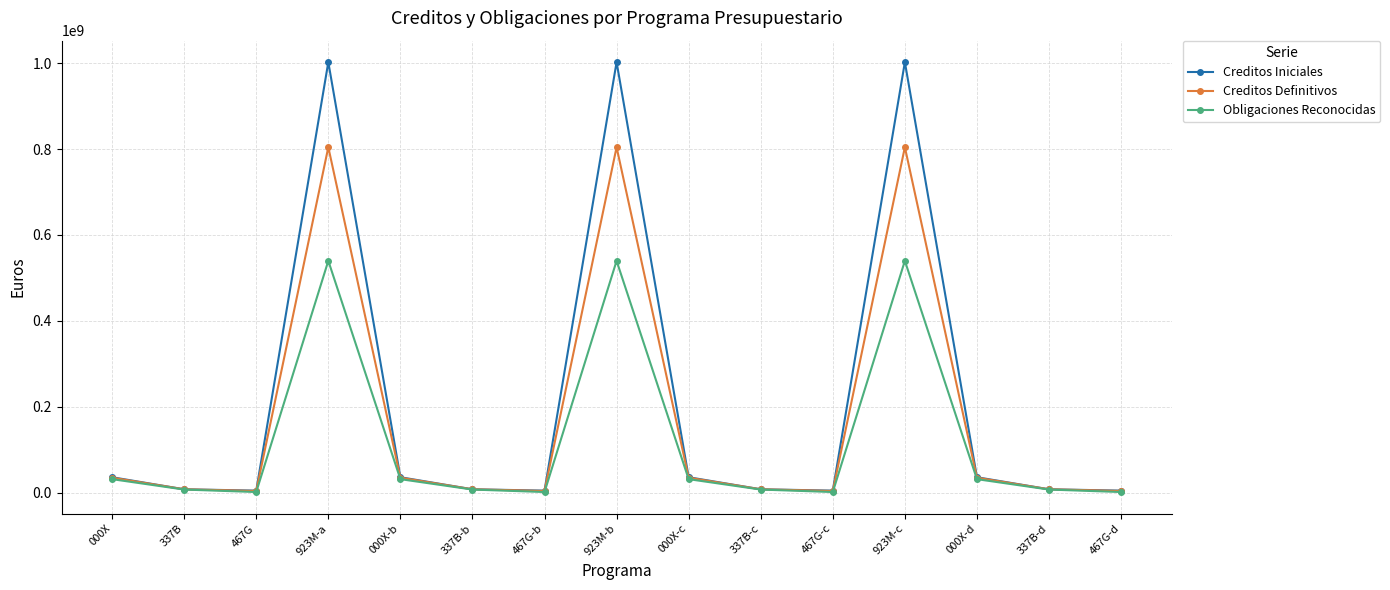

Which series has the largest total across all categories?

Creditos Iniciales